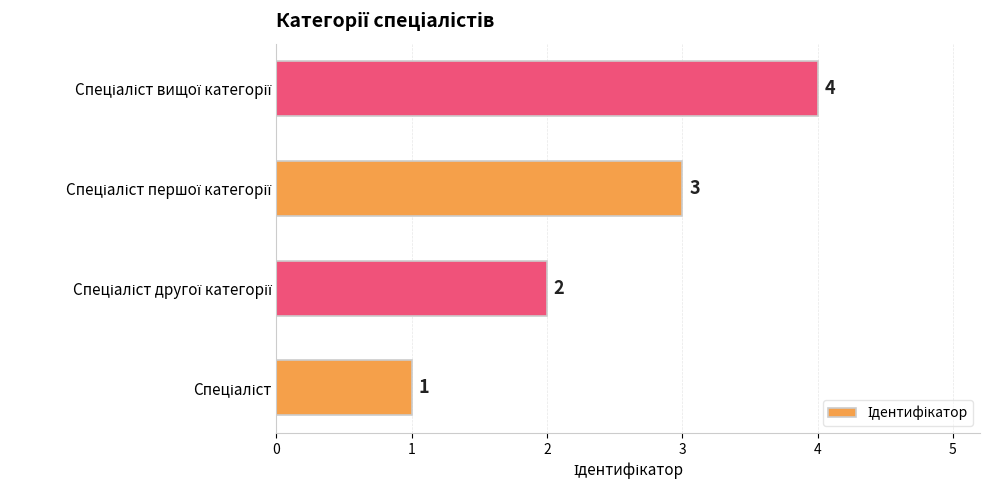

What is the difference between the maximum and minimum values?

3